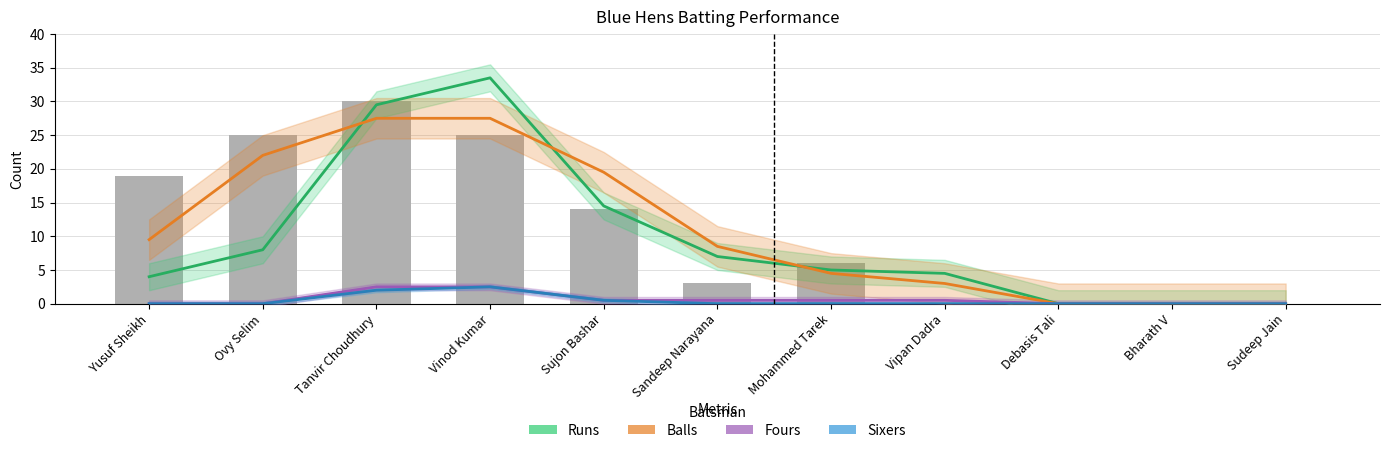

Count the number of data series in this chart.

4